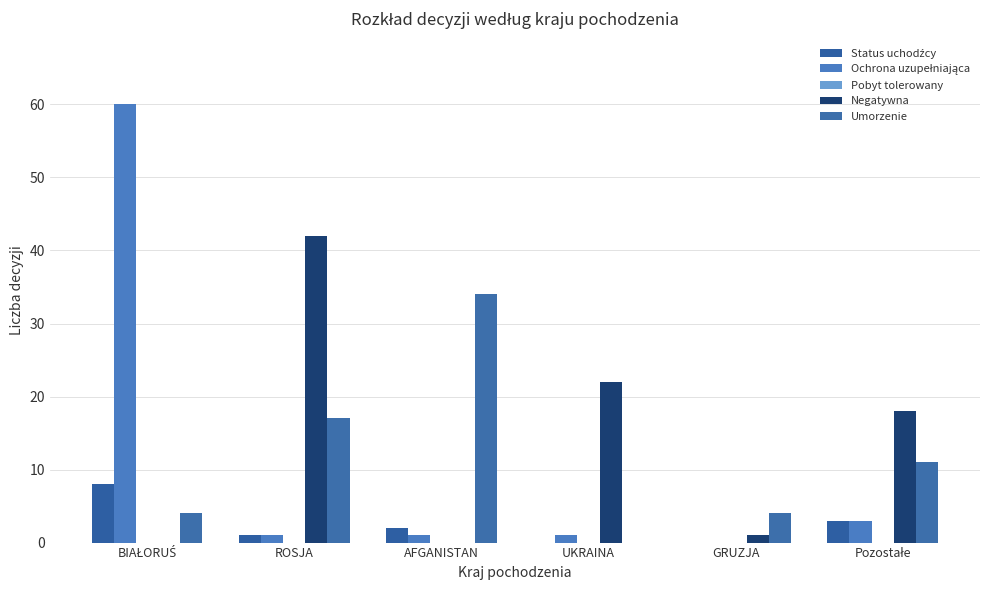

What position from the left is GRUZJA?

5